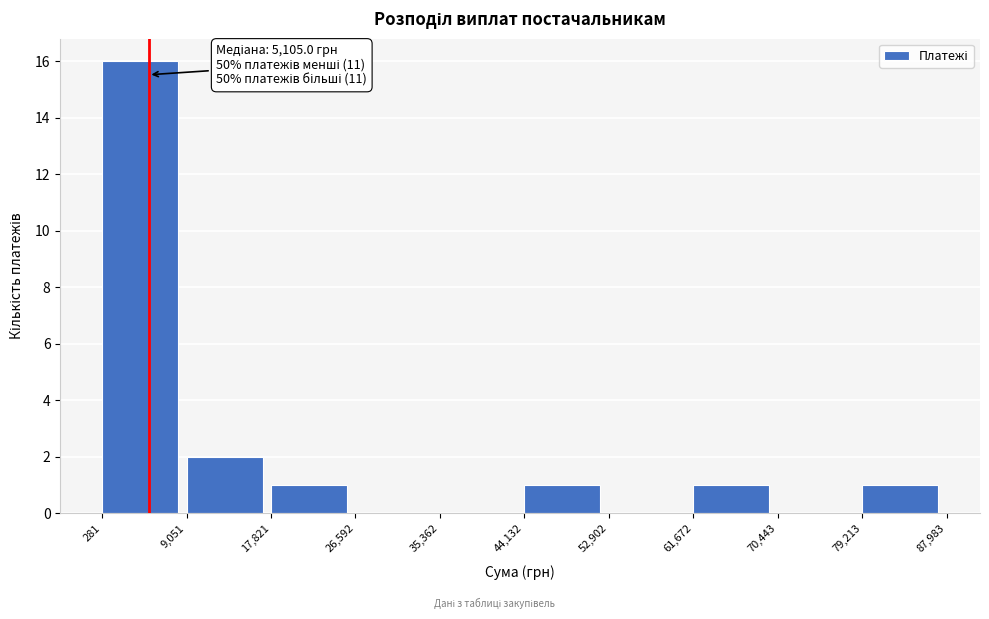

Over which range of the x-axis is the bar tallest?

281 to 9,051